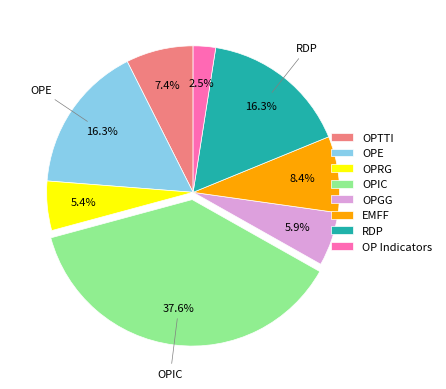

Is there any slice that represents more than half of the pie?

No